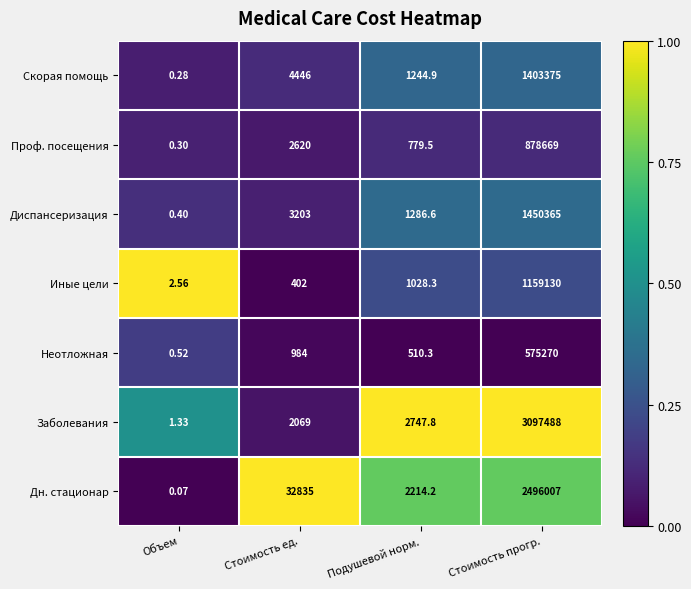

At Стоимость ед., list the series in order from largest to smallest.

Дн. стационар, Скорая помощь, Диспансеризация, Проф. посещения, Заболевания, Неотложная, Иные цели